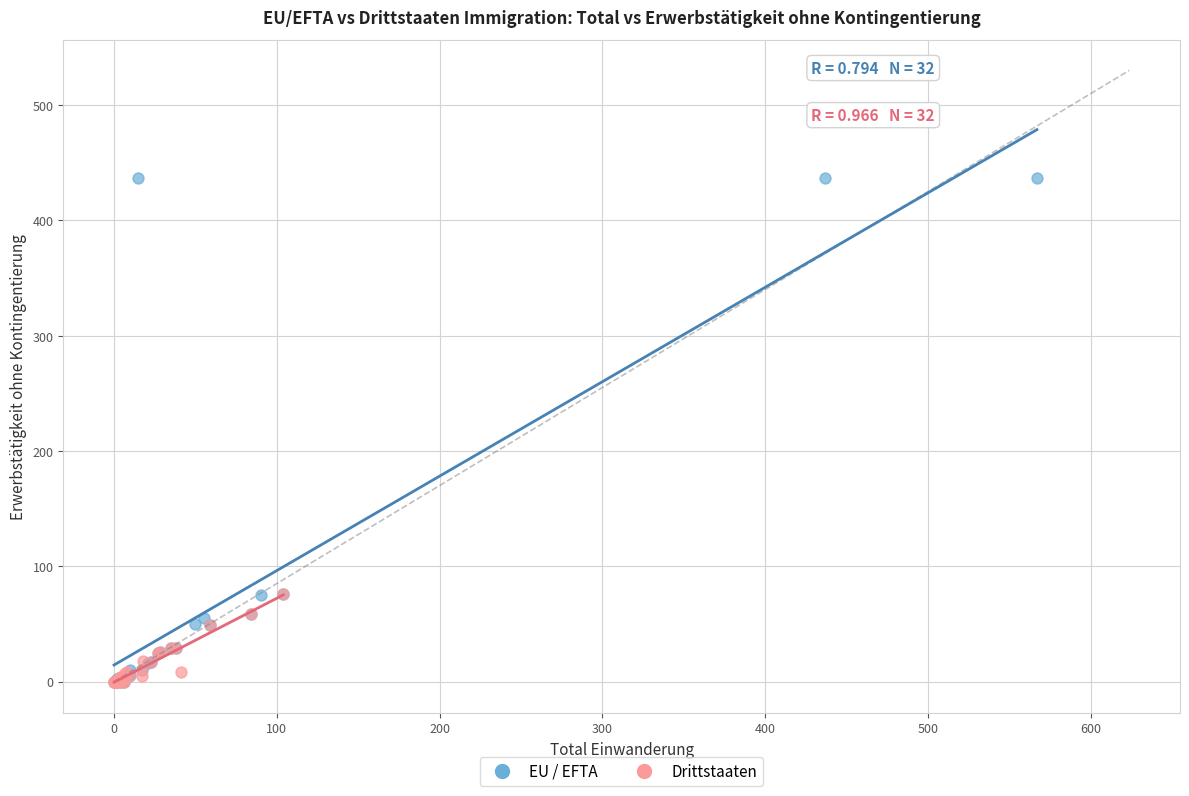

Which series has the largest Y range (max minus min)?

EU / EFTA